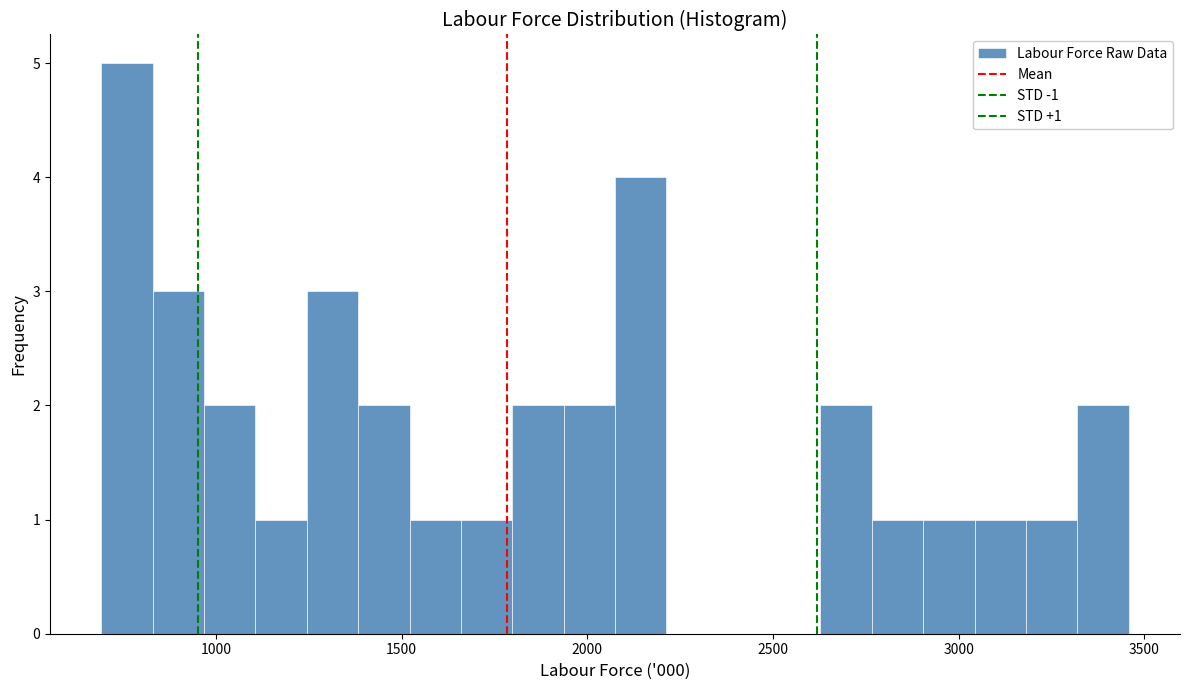

Around what value on the x-axis is the tallest bar? Give the approximate position of its centre, as read against the axis.

750